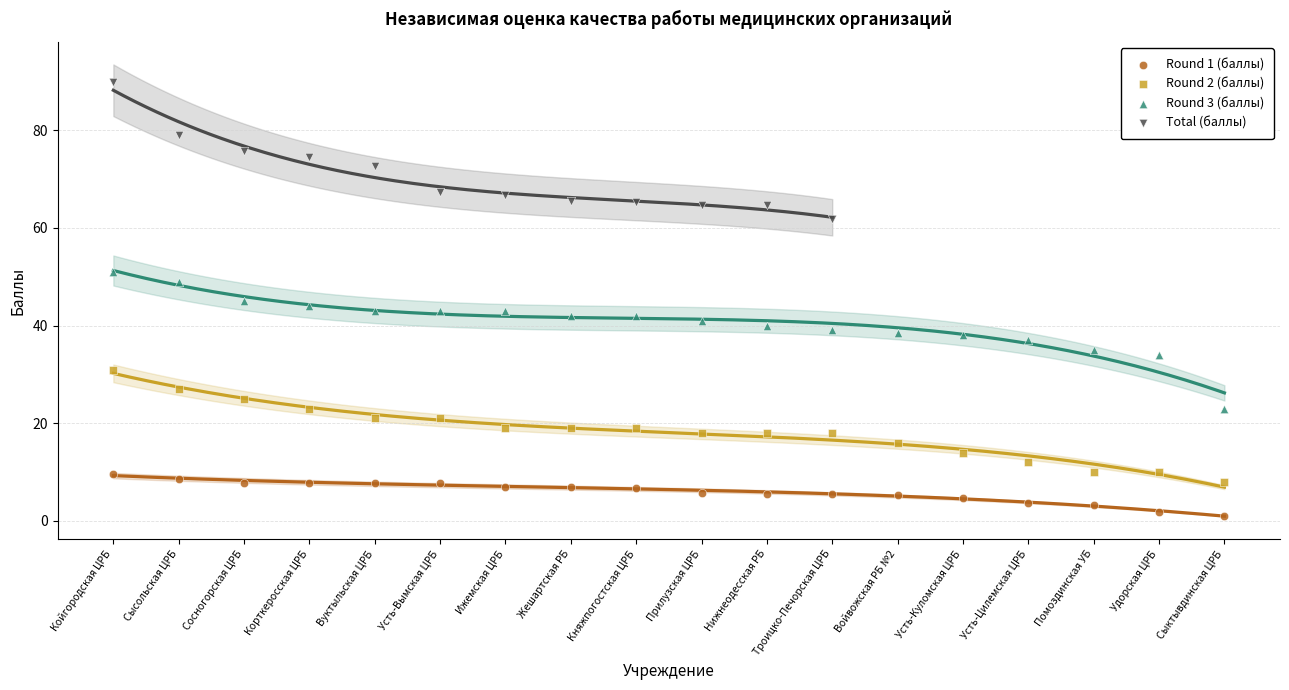

Which series contains the highest Y value?

Total (баллы)